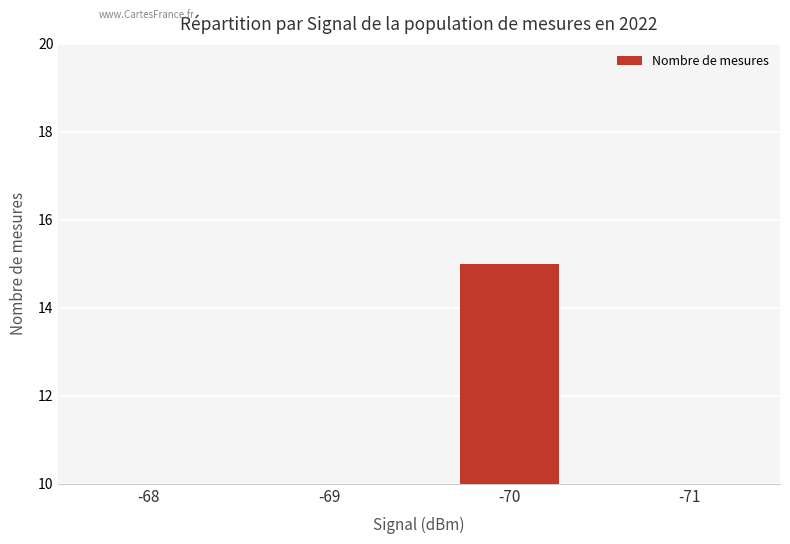

Does the chart contain stacked bars?

No